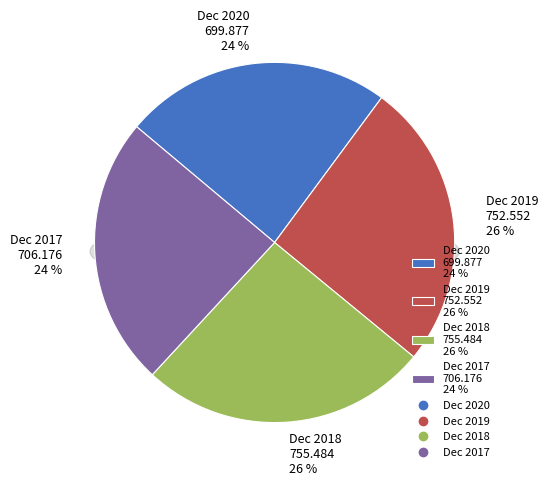

To the nearest percent, what percentage of the pie is Dec 2020?

24%